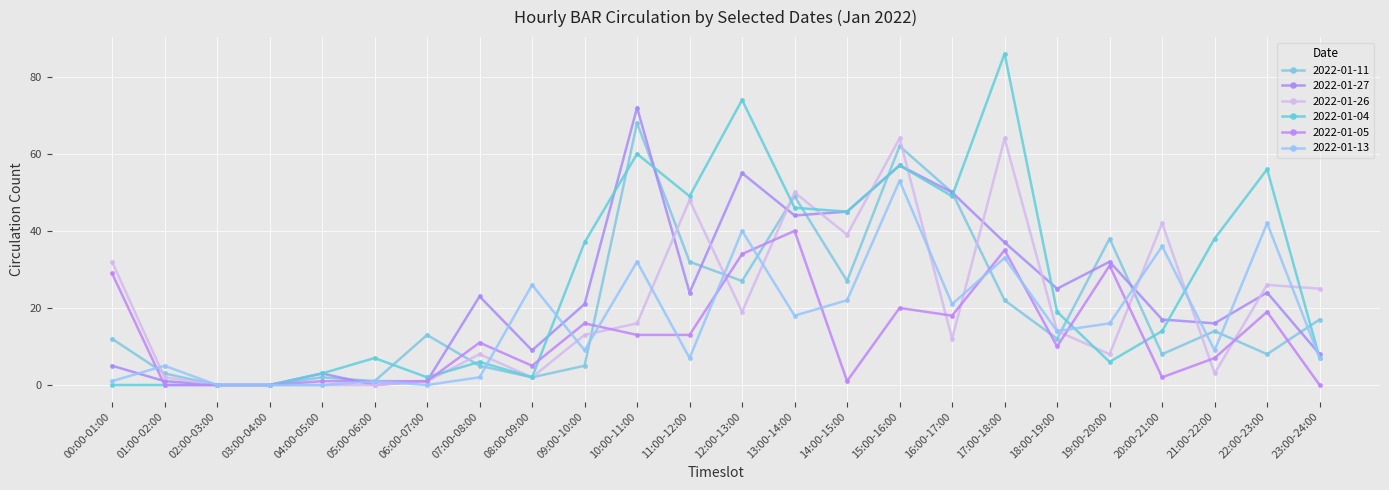

What is the highest value of the 2022-01-04 series?

86